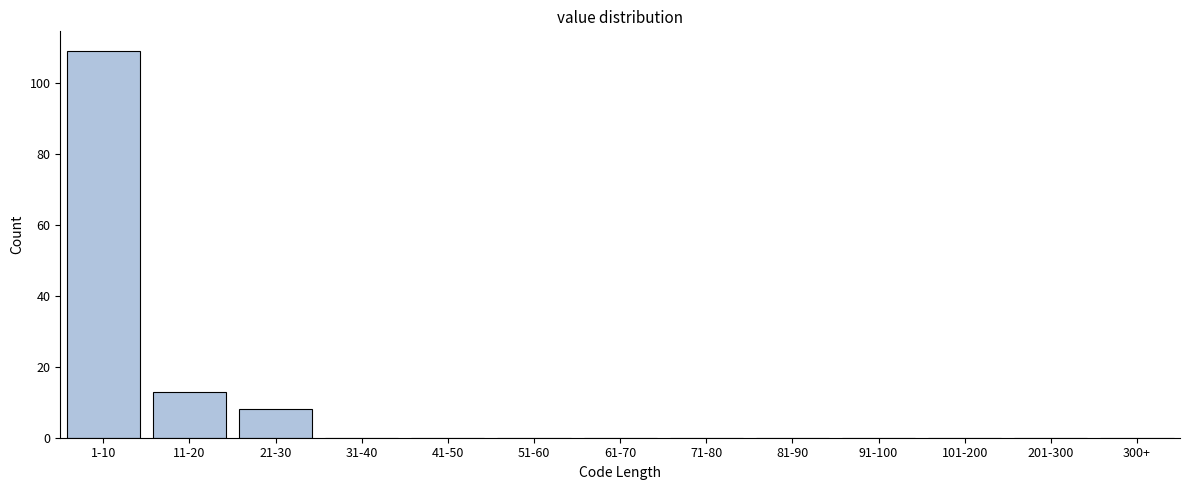

Reading left to right, list all the values displayed in this chart.

1-10=109	11-20=13	21-30=8	31-40=0	41-50=0	51-60=0	61-70=0	71-80=0	81-90=0	91-100=0	101-200=0	201-300=0	300+=0